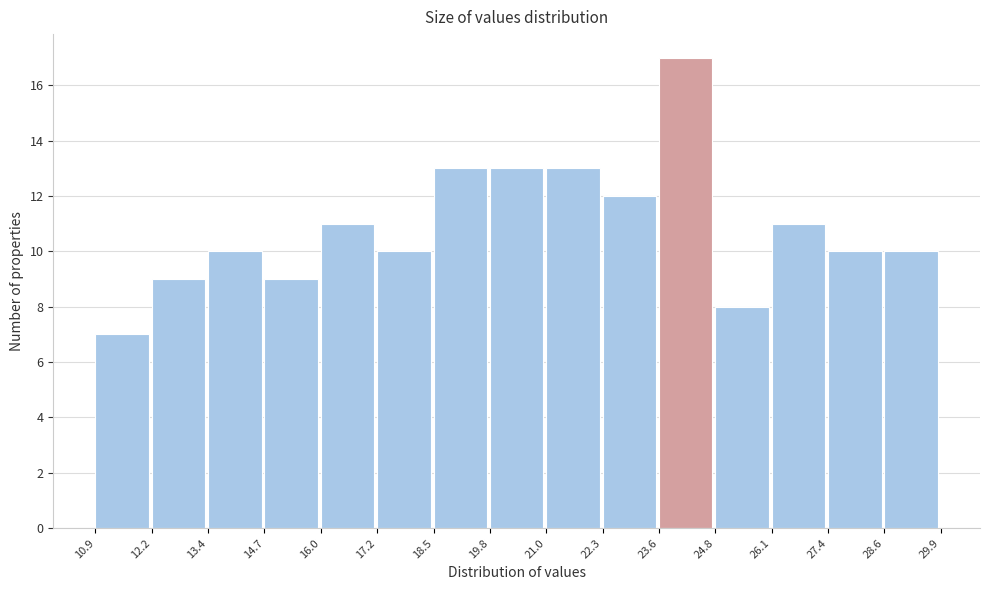

Reading left to right, list every bar in this chart as the range it spans on the x-axis followed by its height. The values are not printed on the chart, so give them approximately, as read against the axis.

10.9 to 12.2: 7
12.2 to 13.4: 9
13.4 to 14.7: 10
14.7 to 16.0: 9
16.0 to 17.2: 11
17.2 to 18.5: 10
18.5 to 19.8: 13
19.8 to 21.0: 13
21.0 to 22.3: 13
22.3 to 23.6: 12
23.6 to 24.8: 17
24.8 to 26.1: 8
26.1 to 27.4: 11
27.4 to 28.6: 10
28.6 to 29.9: 10